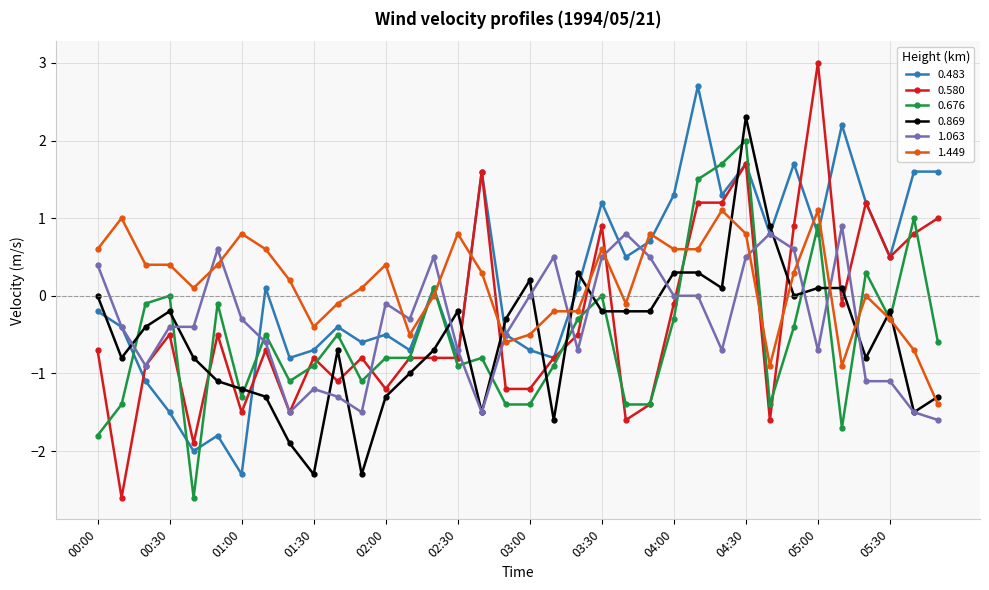

True or false: 0.869 and 1.449 intersect in this chart.

True